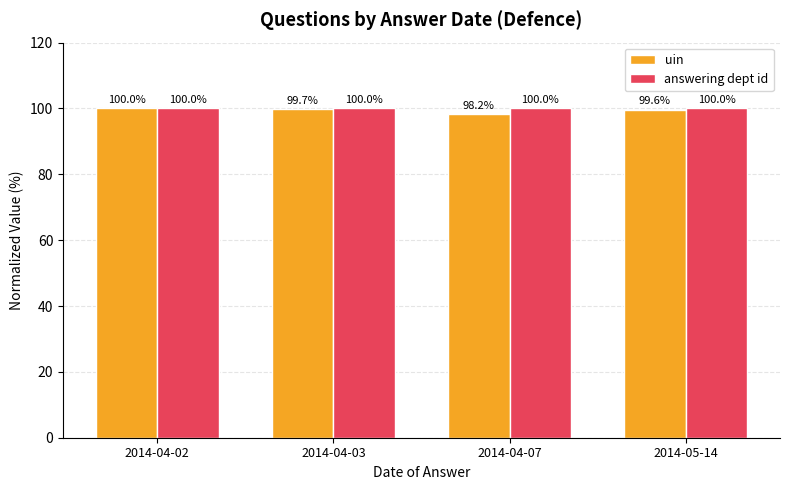

Rank the series at 2014-04-07 from lowest to highest value.

uin, answering dept id